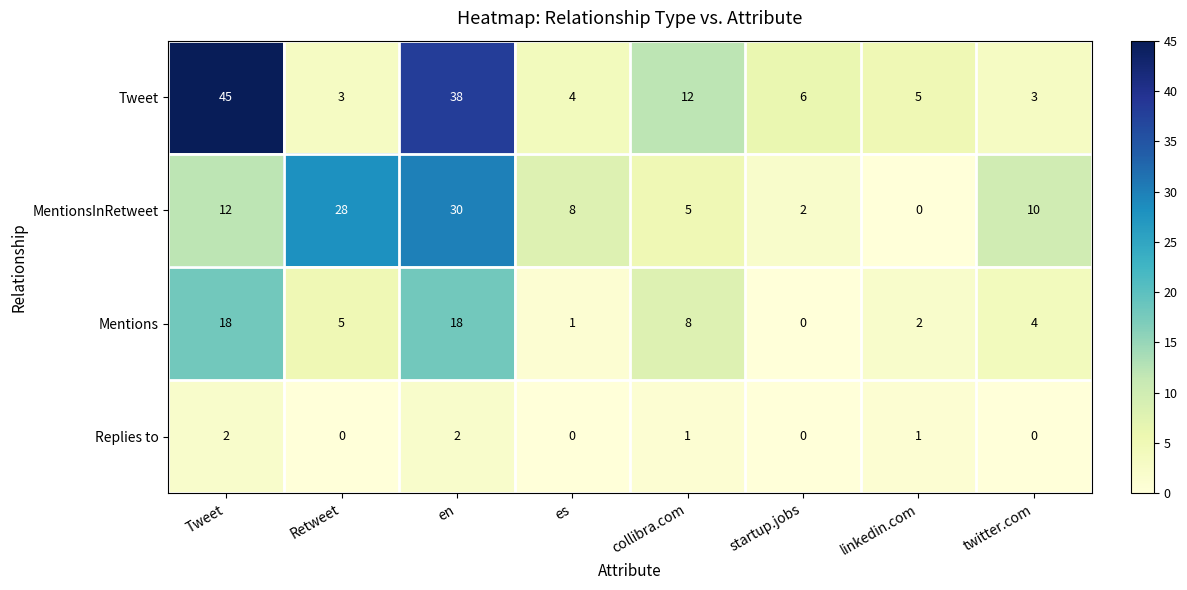

What is the difference between the highest and lowest values at collibra.com?

11